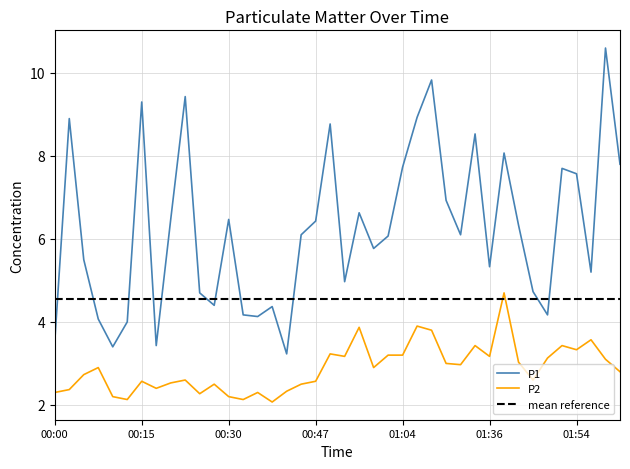

What is the label of the 29th point from the left?

01:17